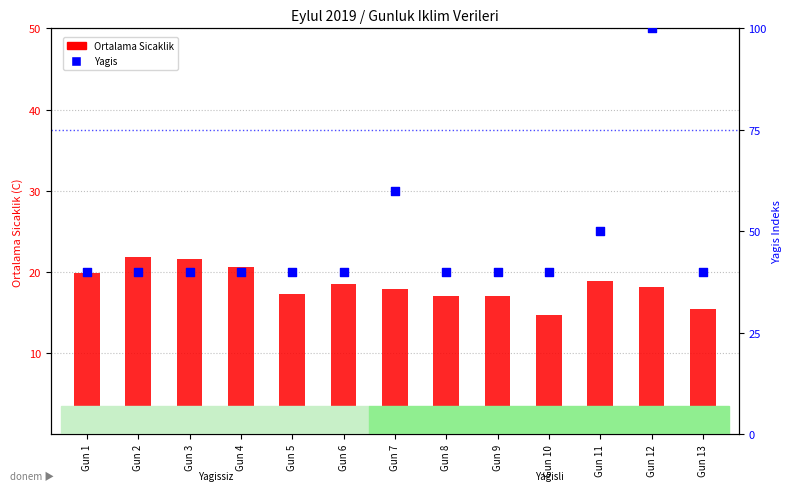

Which series has the largest total across all categories?

Yagis (mm)